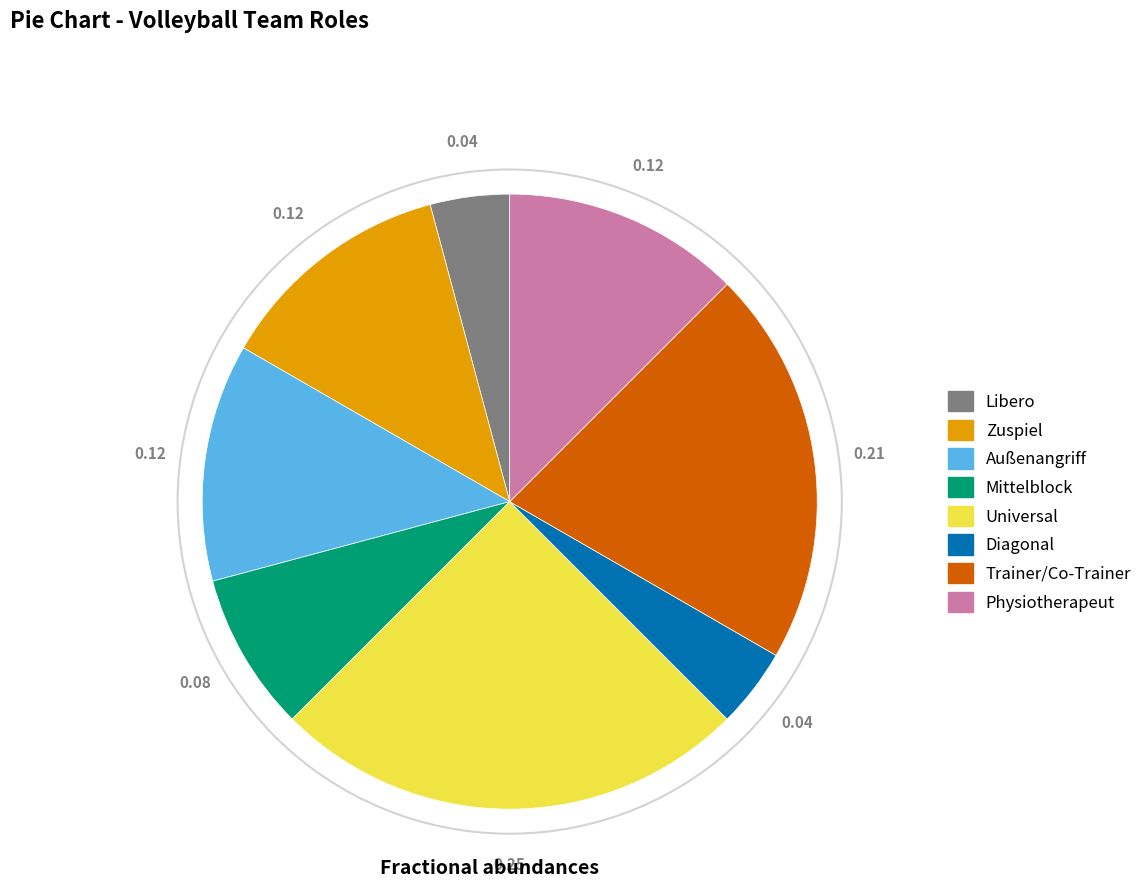

Is there a majority slice in this chart?

No